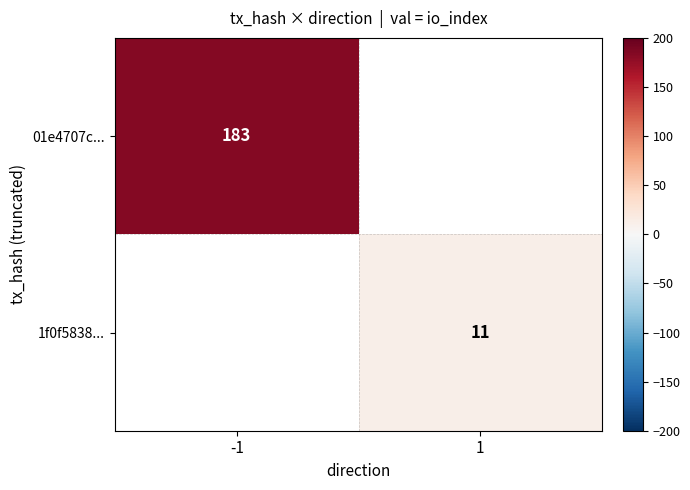

Is it true that 01e4707c... equals 183 at -1?

True